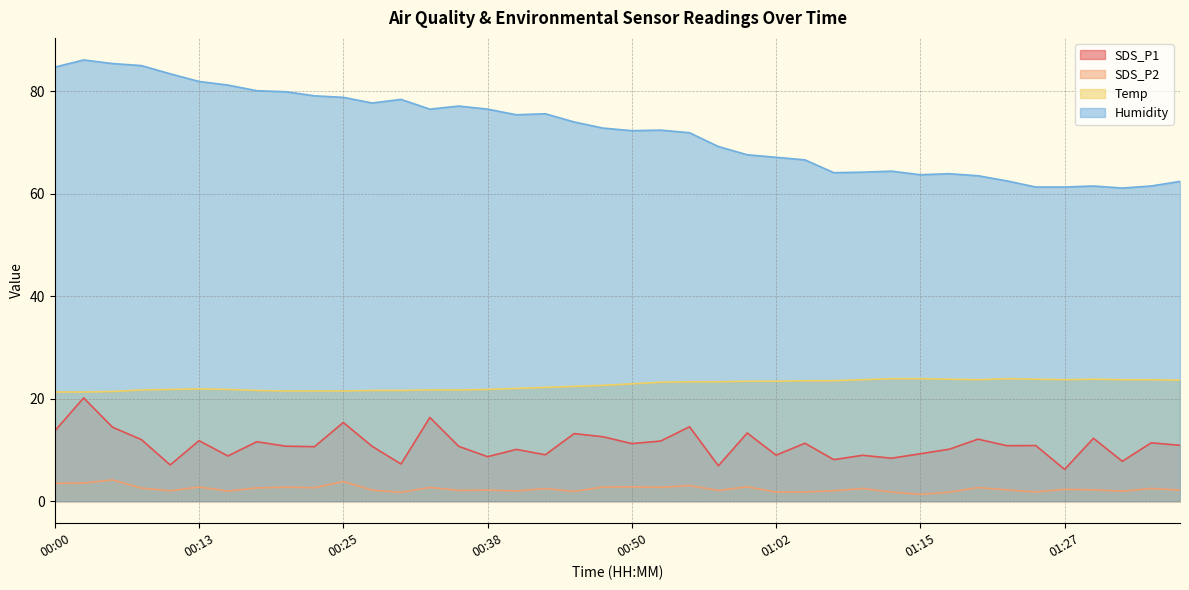

True or false: Humidity and Temp cross at least once.

False